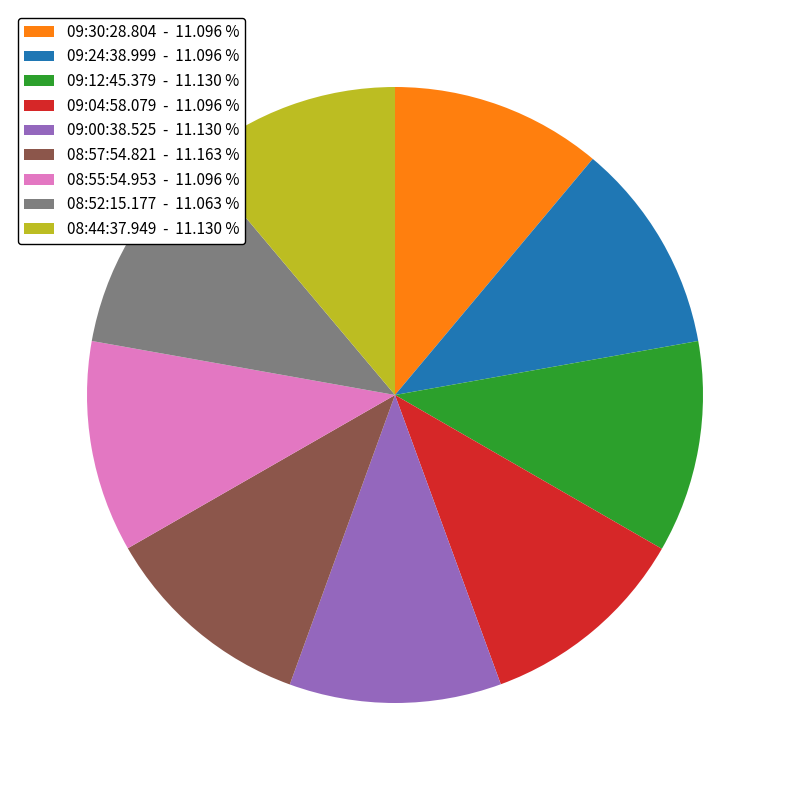

Is it true that 08:44:37.949 is 22% of the pie?

False